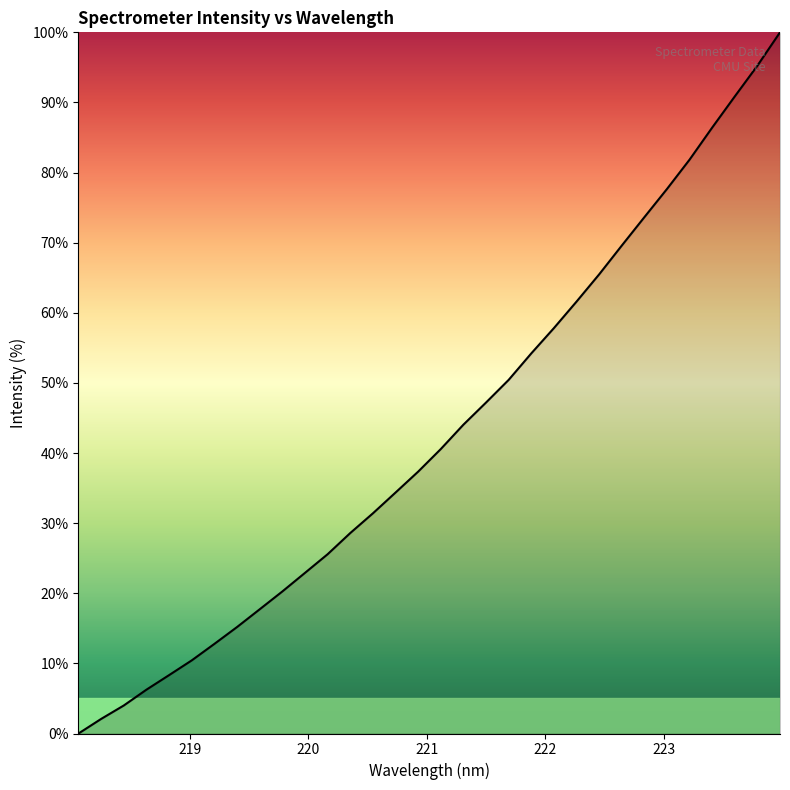

What is the difference between the maximum and minimum values?

100.0